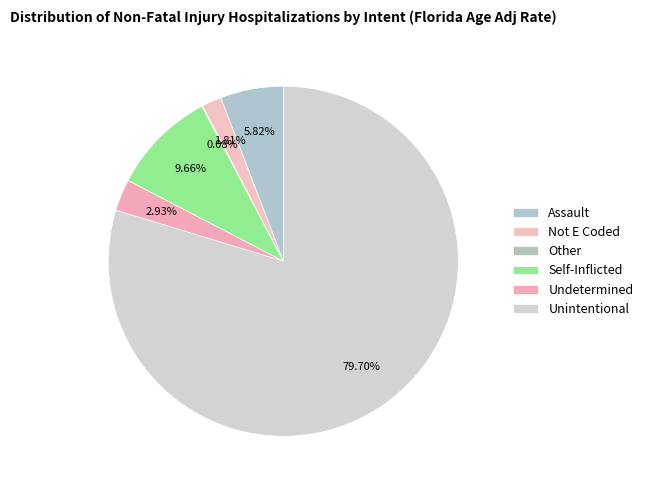

Is Unintentional the majority of the pie?

Yes